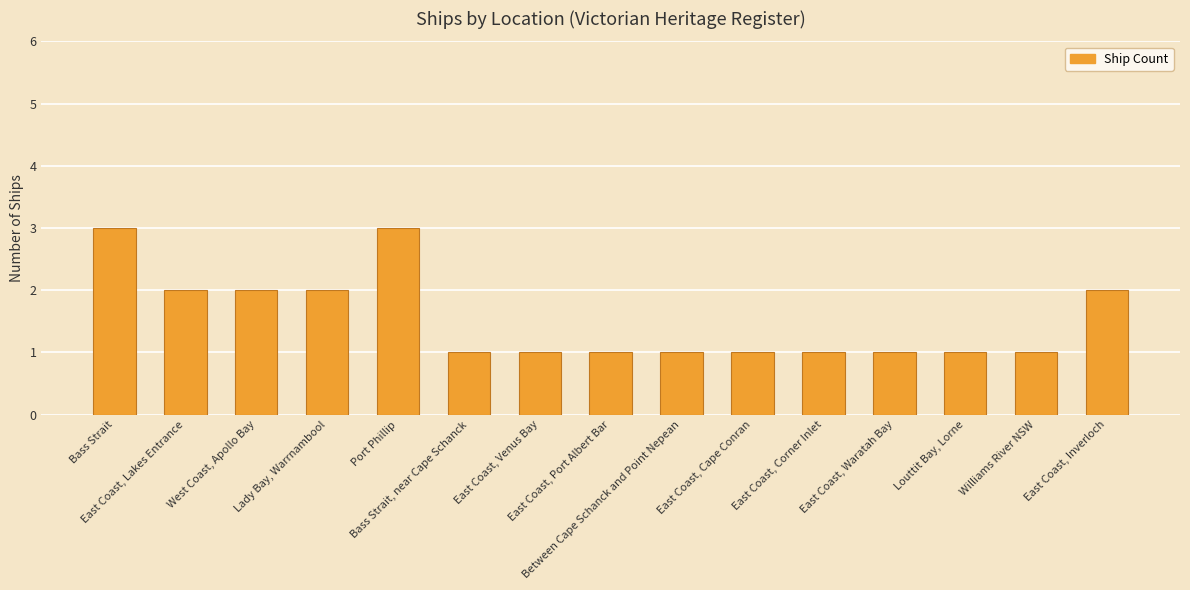

What is the label of the 6th bar from the left?

Bass Strait, near Cape Schanck